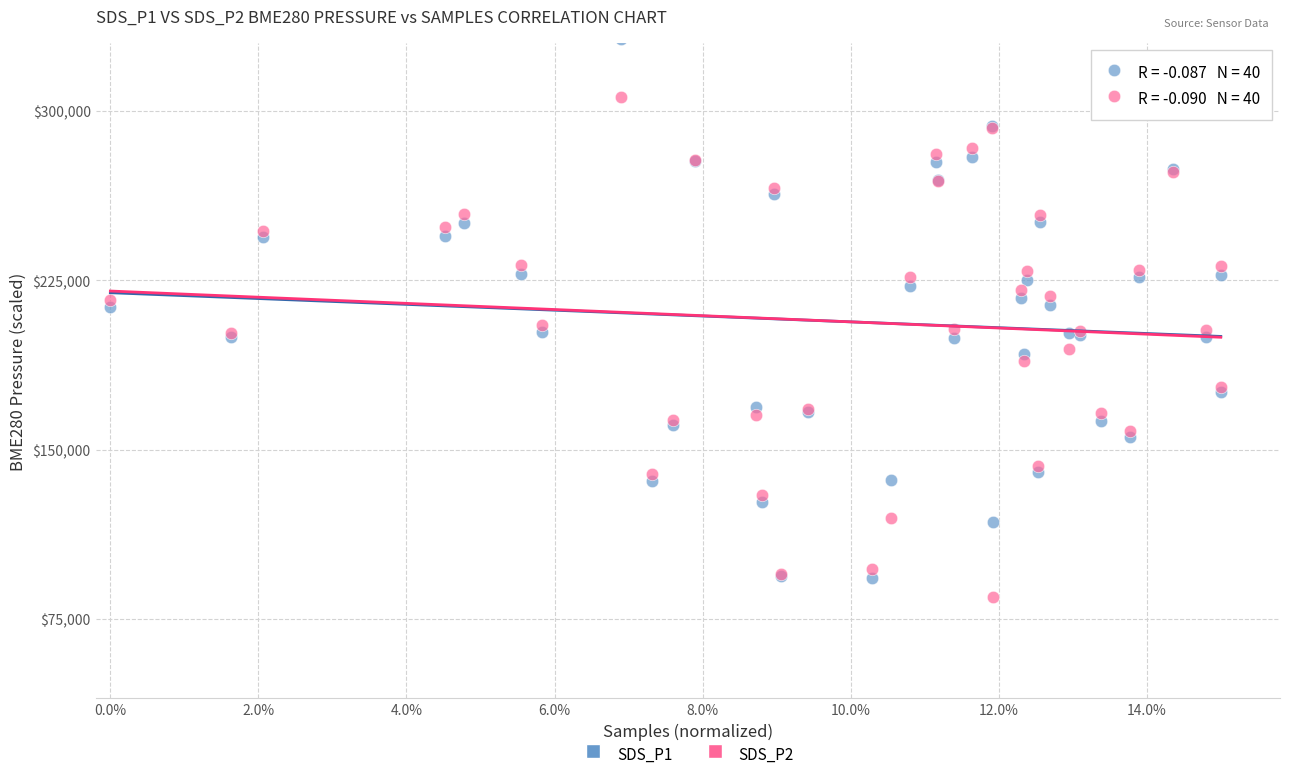

Which series has the largest Y range (max minus min)?

SDS_P1